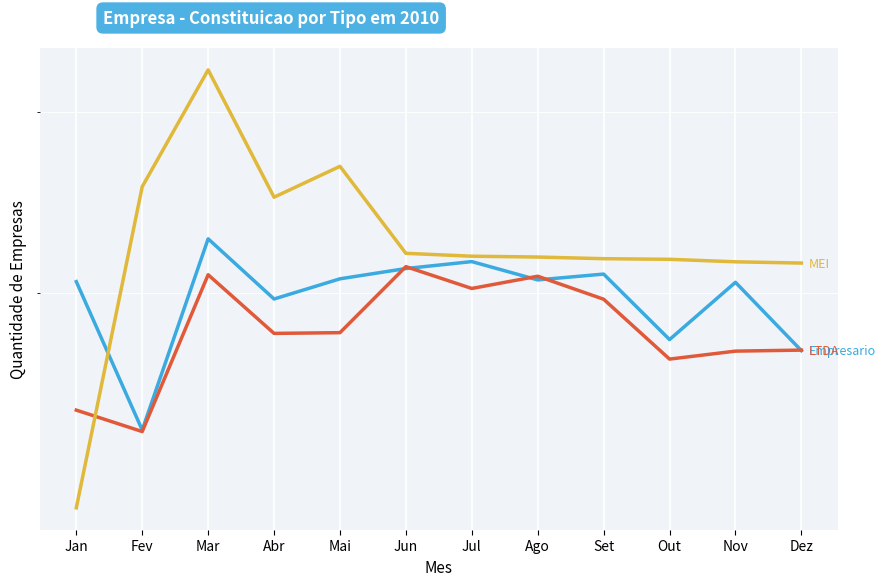

What is the label of the 4th point from the left?

Abr